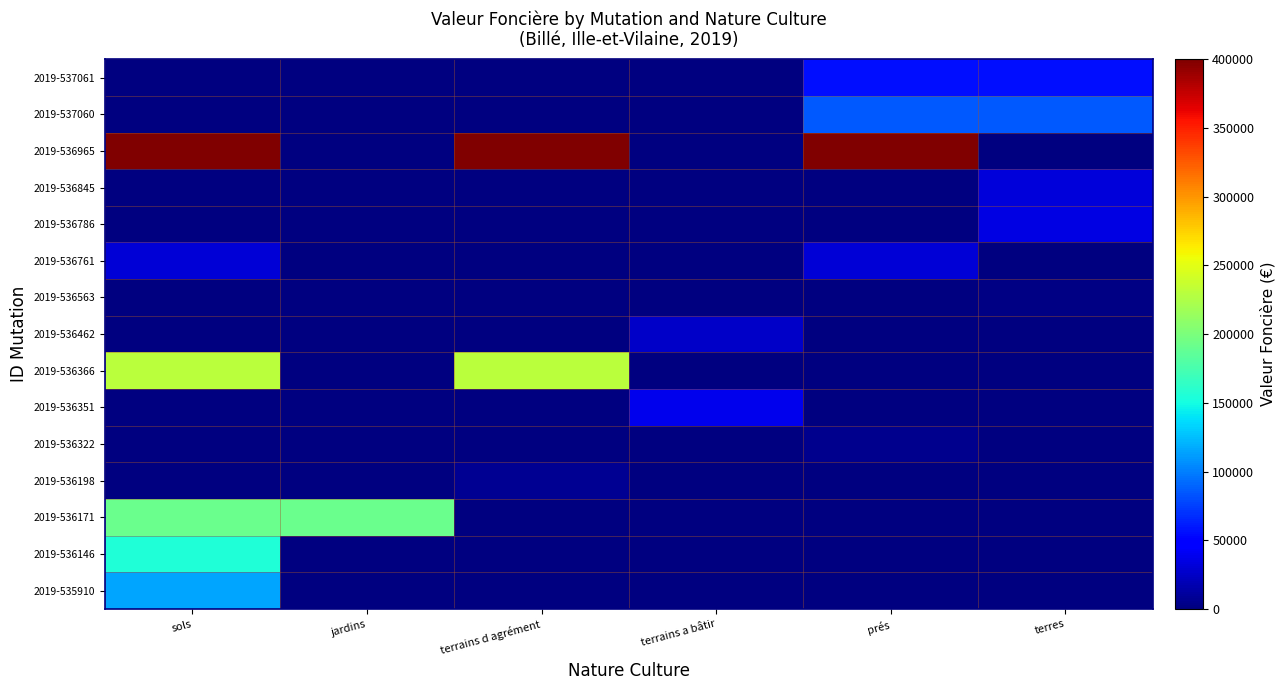

What is the spread (max minus min) of values at jardins?

192000